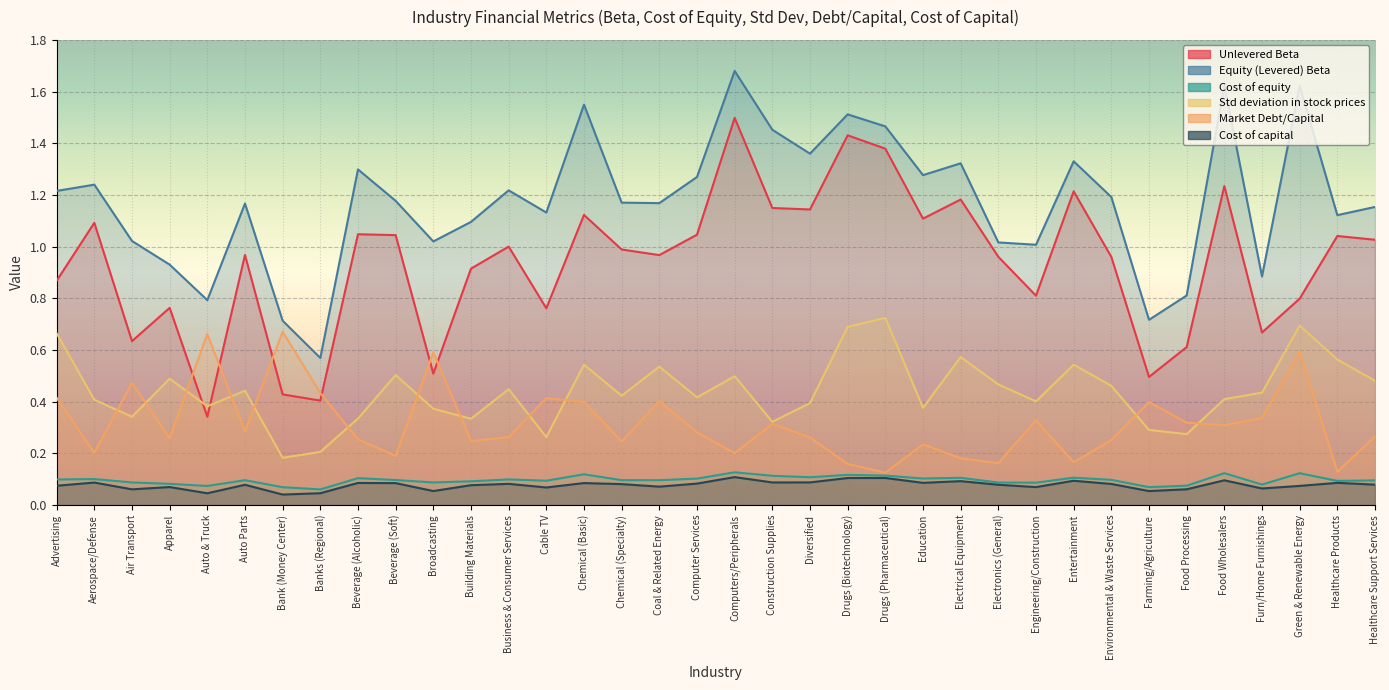

How many lines are shown in the chart?

6